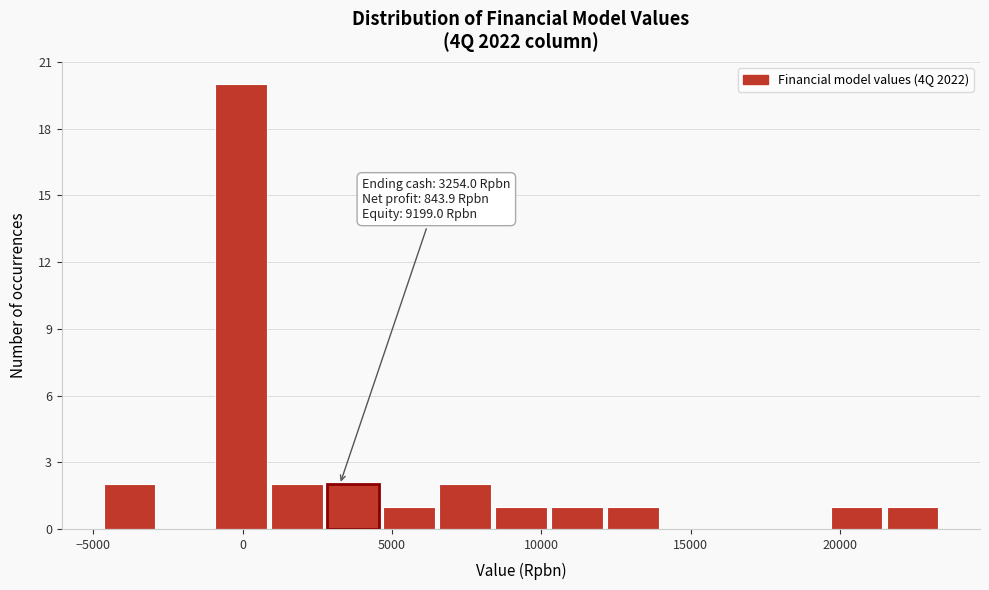

Around what value on the x-axis is the tallest bar? Give the approximate position of its centre, as read against the axis.

0